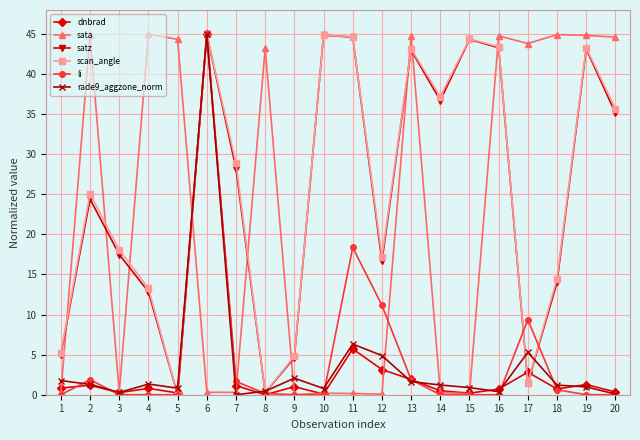

What is the total value across all series at 17?

64.2